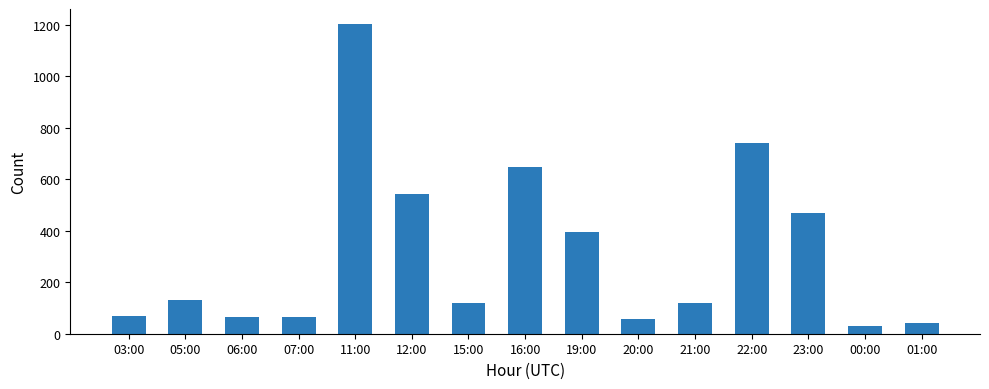

Which category has the highest value across all series?

11:00